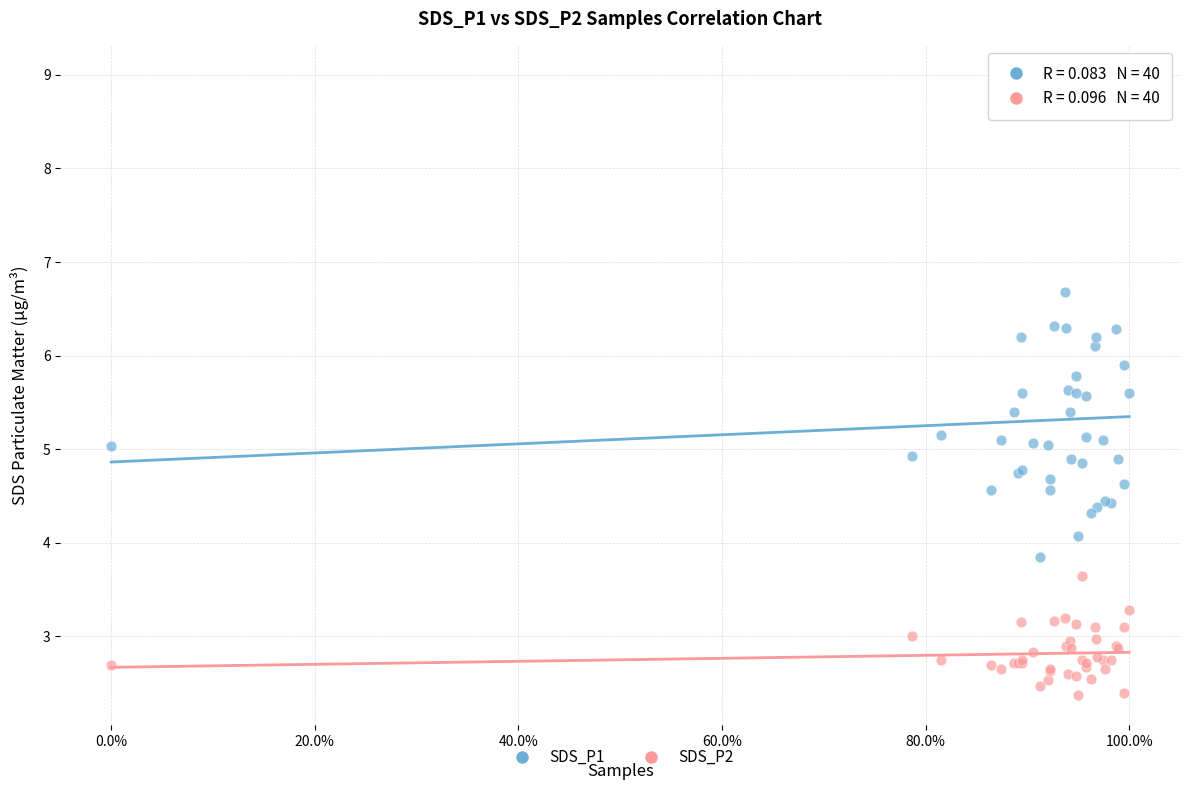

What is the X range (max minus min) for the scatter plot?

1.0